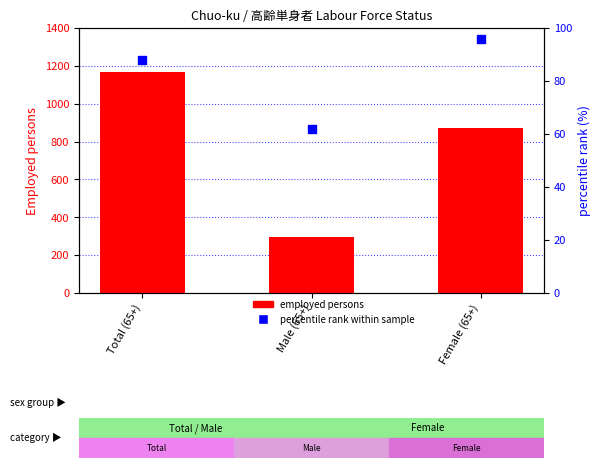

At how many categories does at least one series exceed 1135?

1